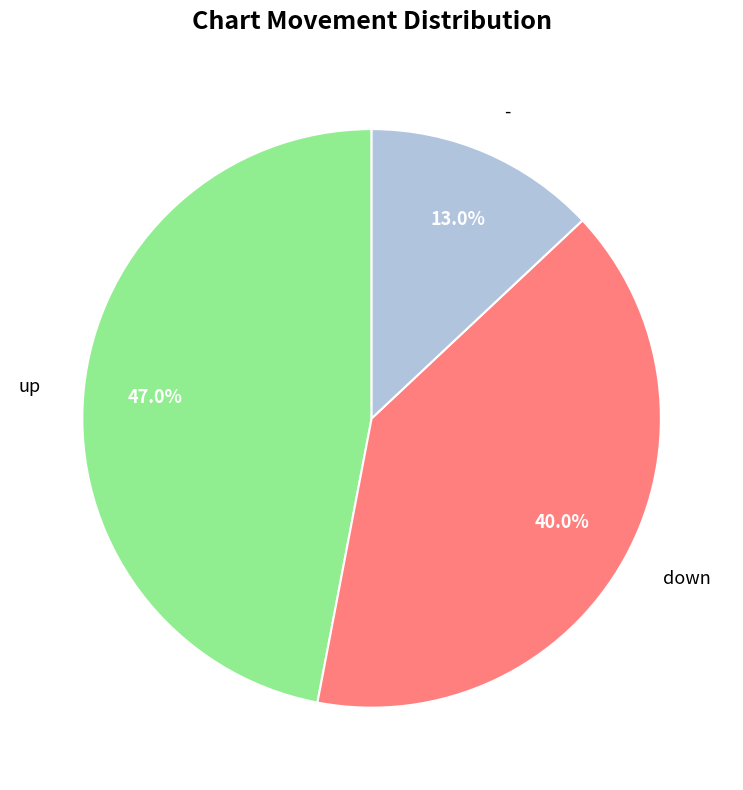

Which category has the biggest portion of the pie?

up